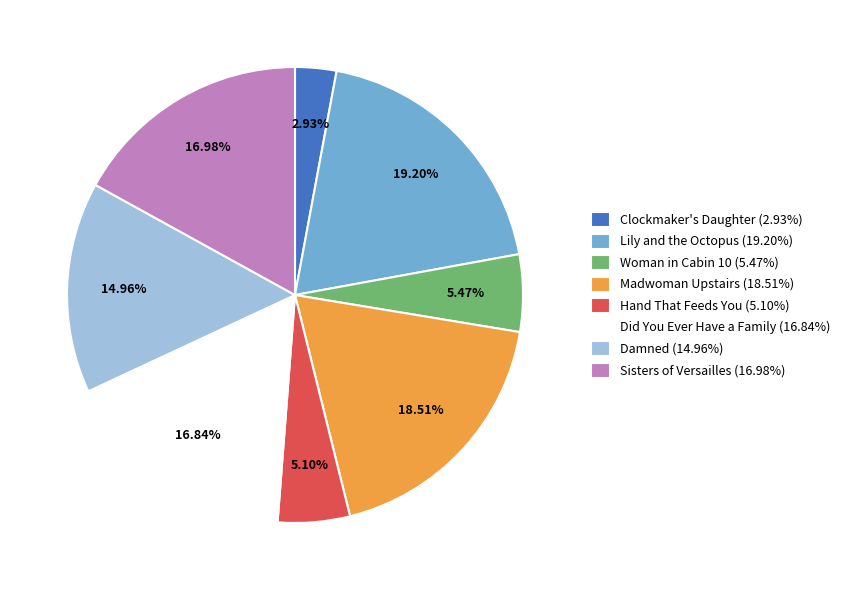

Does Damned represent more than half of the total?

No